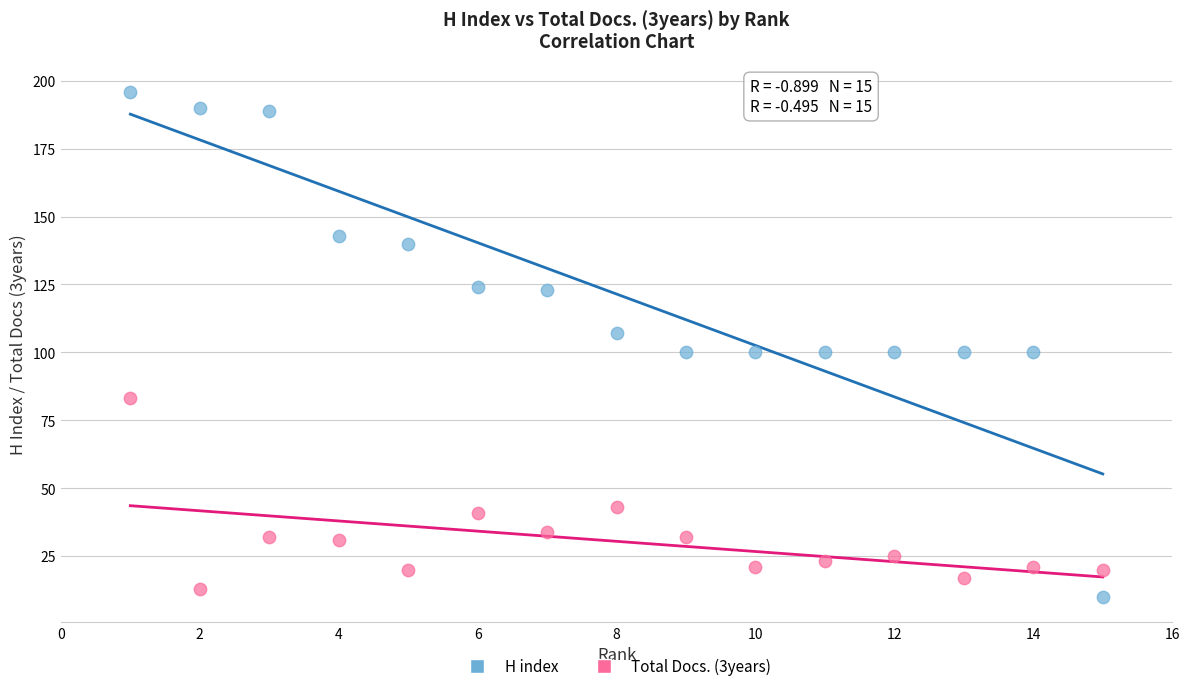

Which series reaches the minimum Y coordinate?

H index